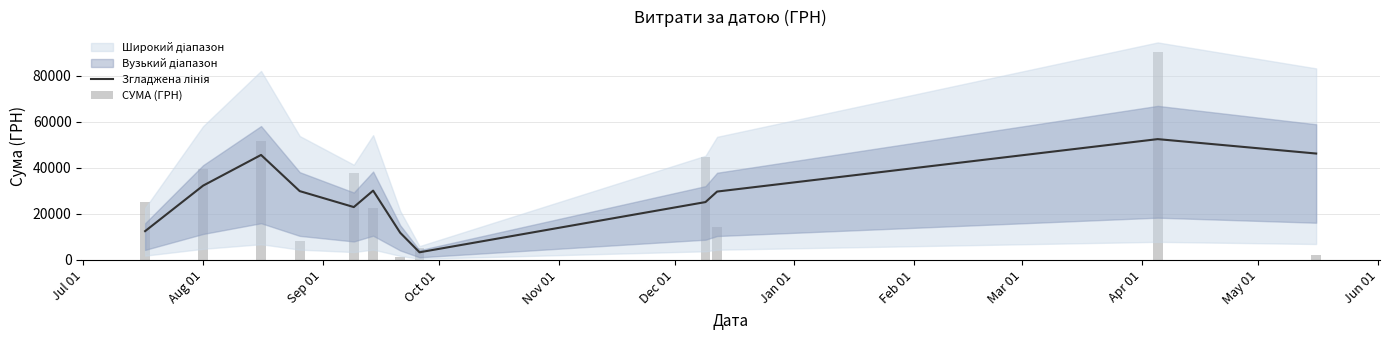

Rank the series by their average value, from highest to lowest.

СУМА (ГРН), Згладжена лінія